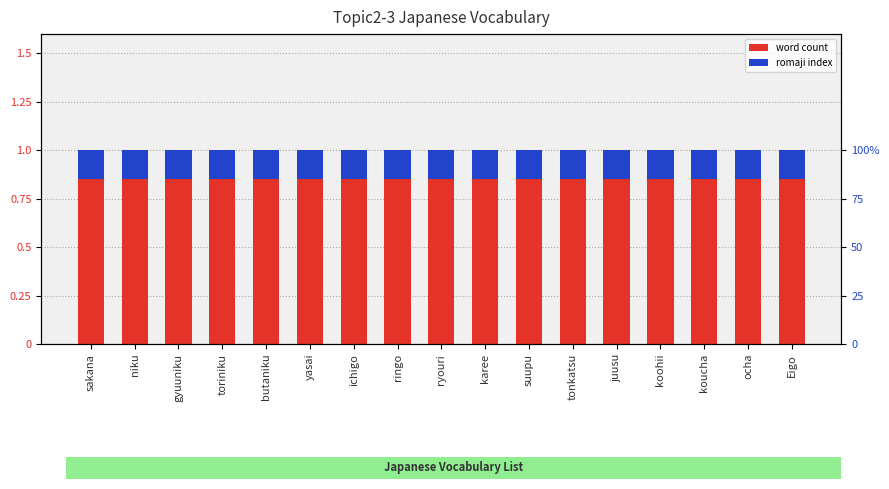

What is the label of the 11th bar from the right?

ichigo